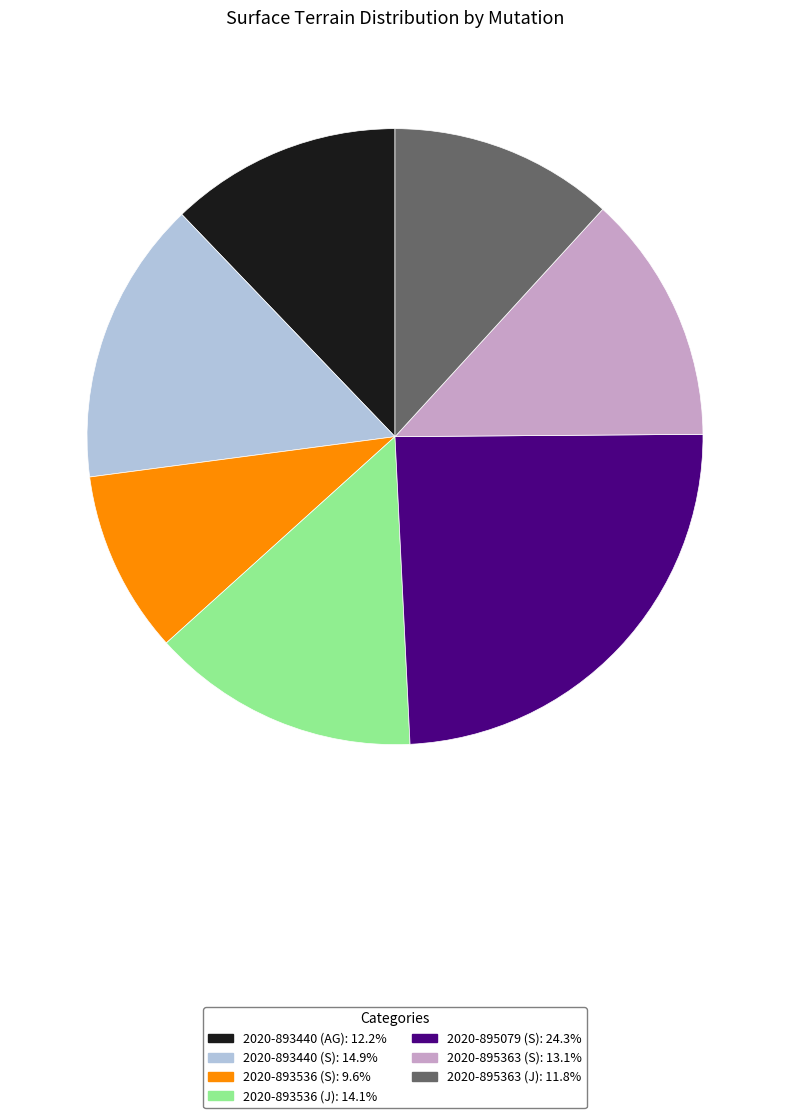

What is the largest slice in the pie chart?

2020-895079 (S)